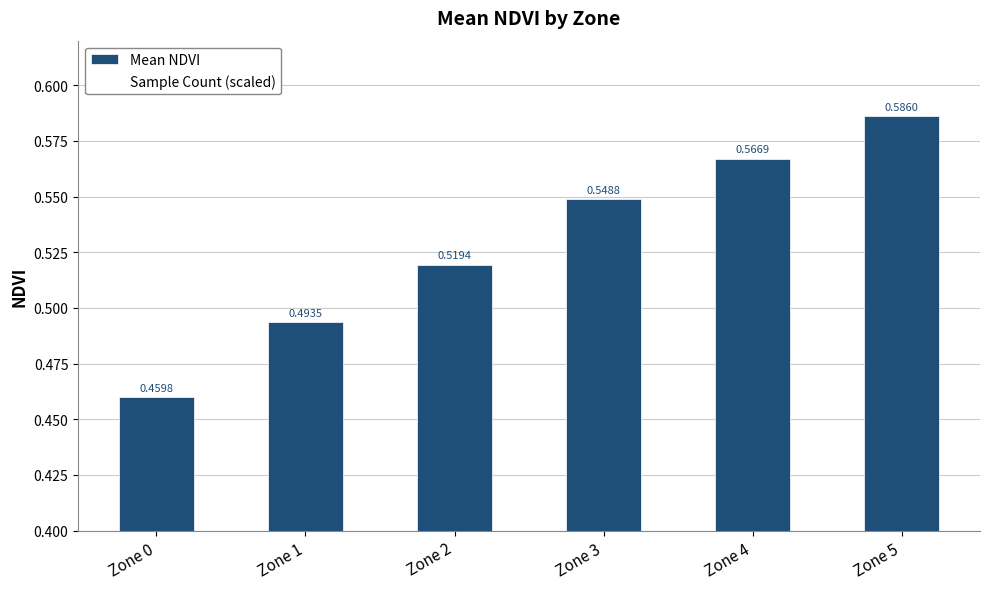

Between Zone 4 and Zone 1, which is larger?

Zone 4